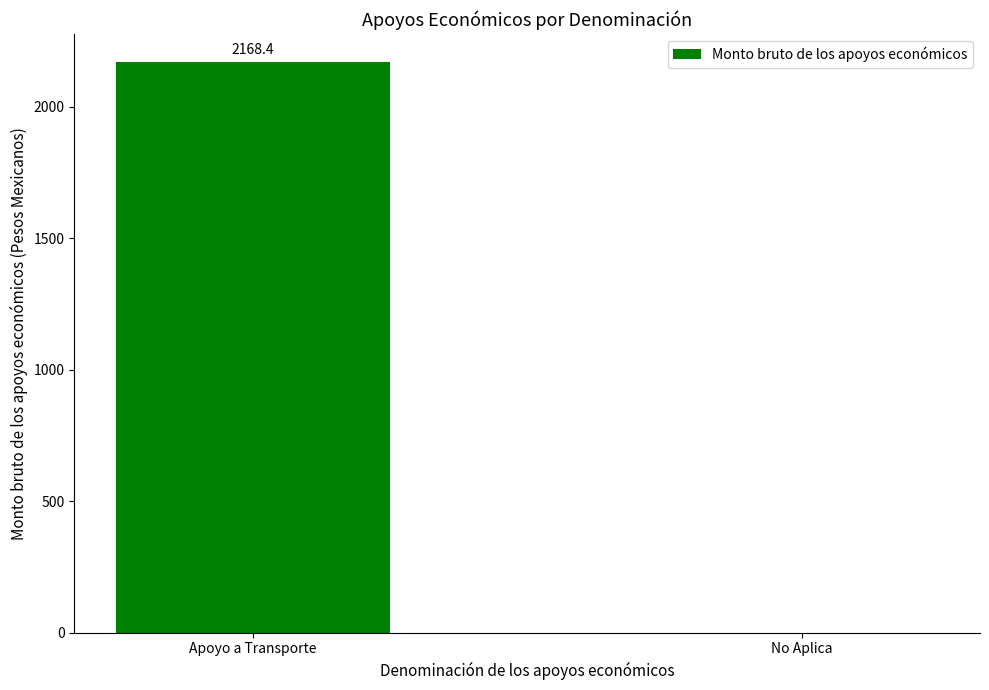

How many positive values are there?

1